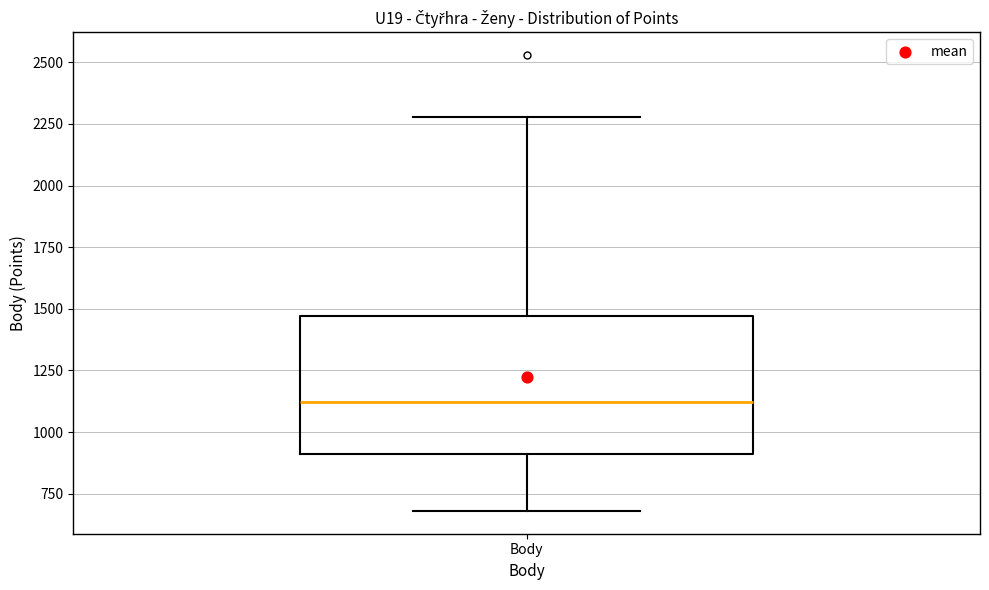

Where does the lower whisker of the box for Body end on the y-axis? The values are not printed on the chart, so give them approximately, as read against the axis.

700